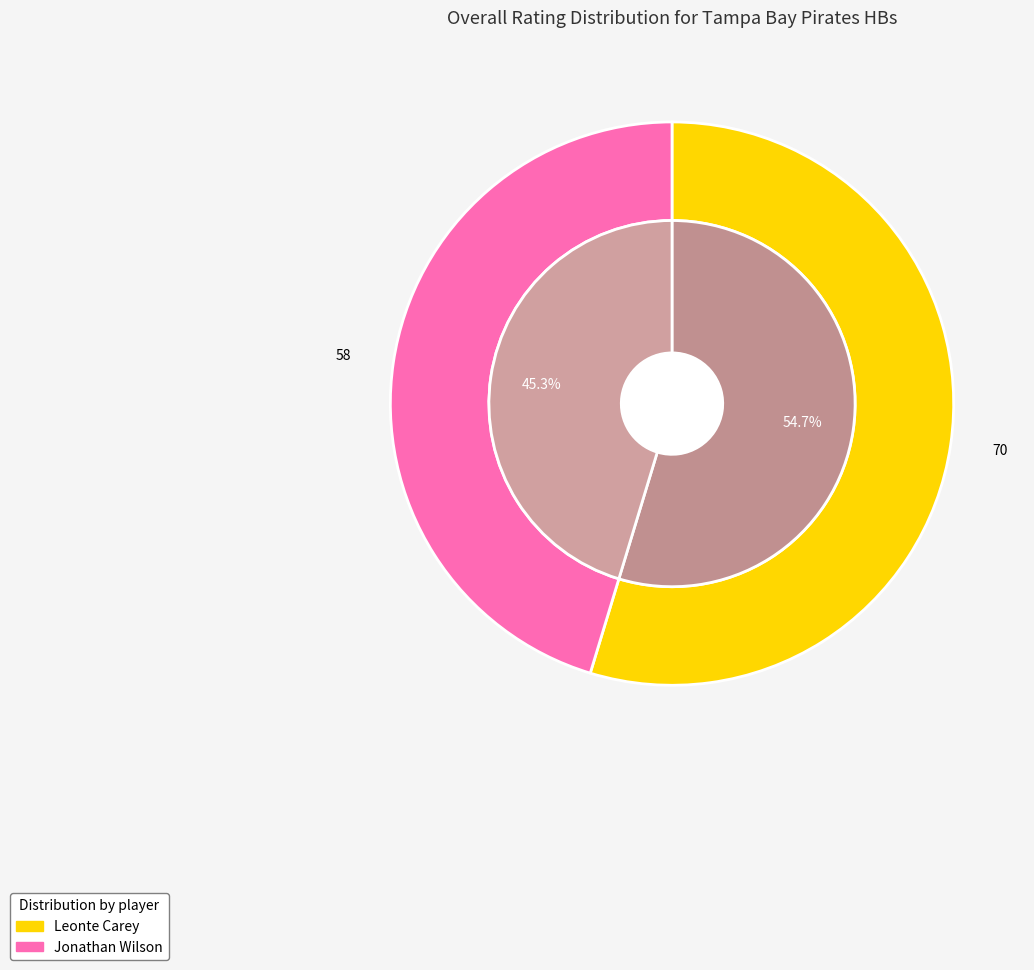

Between Leonte Carey and Jonathan Wilson, which is larger?

Leonte Carey